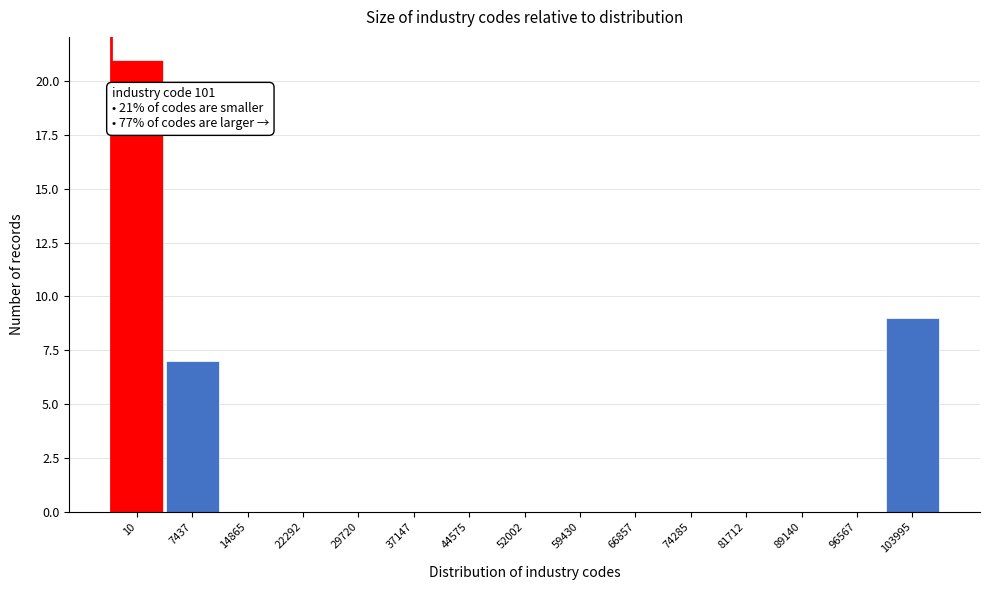

Reading left to right, extract all data points from this chart.

10=21	7437=7	14865=0	22292=0	29720=0	37147=0	44575=0	52002=0	59430=0	66857=0	74285=0	81712=0	89140=0	96567=0	103995=9